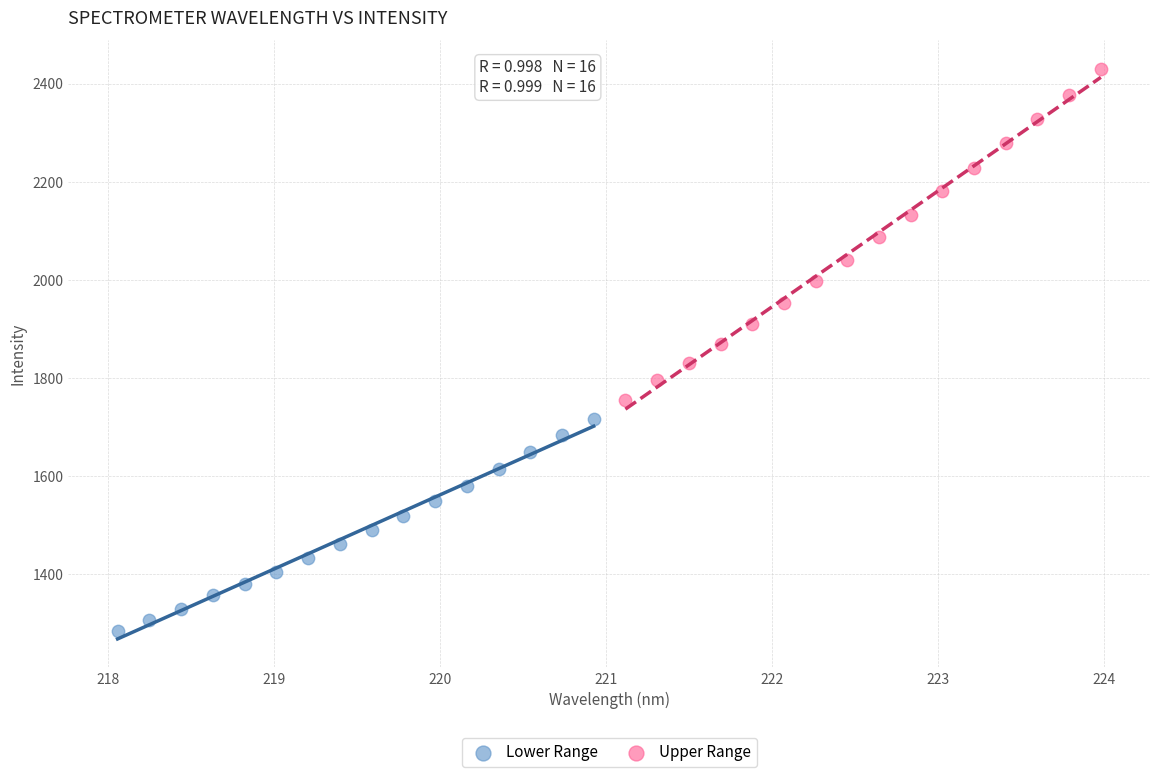

Which series has the largest Y range (max minus min)?

Upper Range